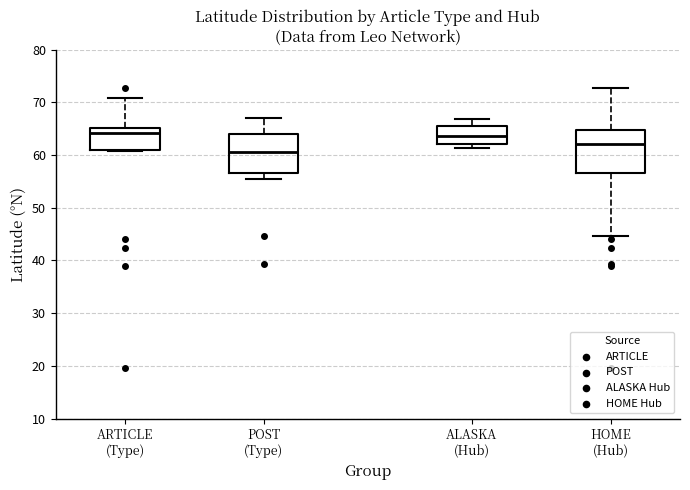

Reading left to right, read every box against the y-axis: the position of its median line, the range the box covers, and the ends of its whiskers. The values are not printed on the chart, so give them approximately, as read against the axis.

ARTICLE (Type): median 64, box 61 to 65, whiskers 61 (just below the box's lower edge) to 71
POST (Type): median 61, box 57 to 64, whiskers 55 to 67
ALASKA (Hub): median 64, box 62 to 65, whiskers 61 to 67
HOME (Hub): median 62, box 57 to 65, whiskers 45 to 73